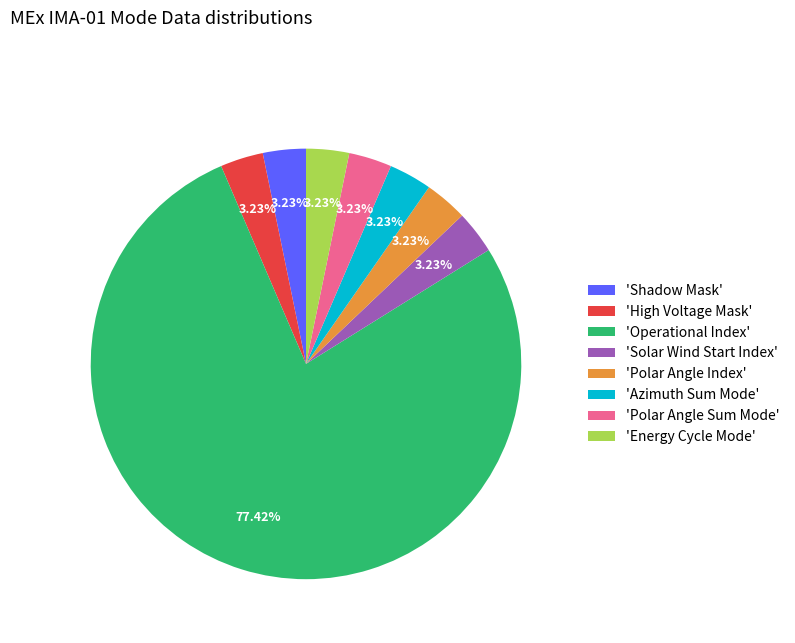

To the nearest percent, what is the average slice percentage?

12%